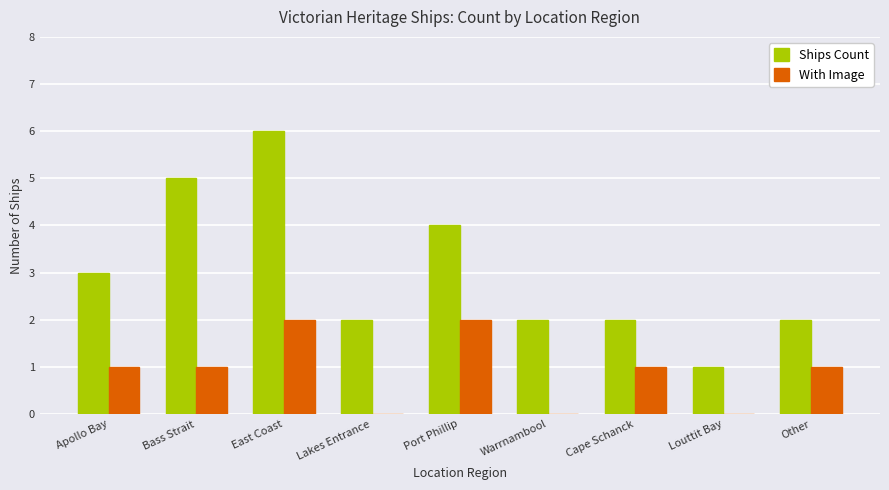

Reading left to right, extract all data points from this chart.

Ships Count: Apollo Bay=3	Bass Strait=5	East Coast=6	Lakes Entrance=2	Port Phillip=4	Warrnambool=2	Cape Schanck=2	Louttit Bay=1	Other=2
With Image: Apollo Bay=1	Bass Strait=1	East Coast=2	Lakes Entrance=0	Port Phillip=2	Warrnambool=0	Cape Schanck=1	Louttit Bay=0	Other=1